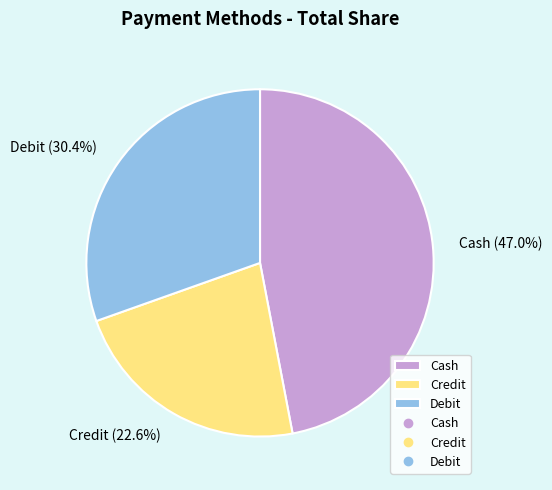

Rank the categories by value from highest to lowest.

Cash, Debit, Credit